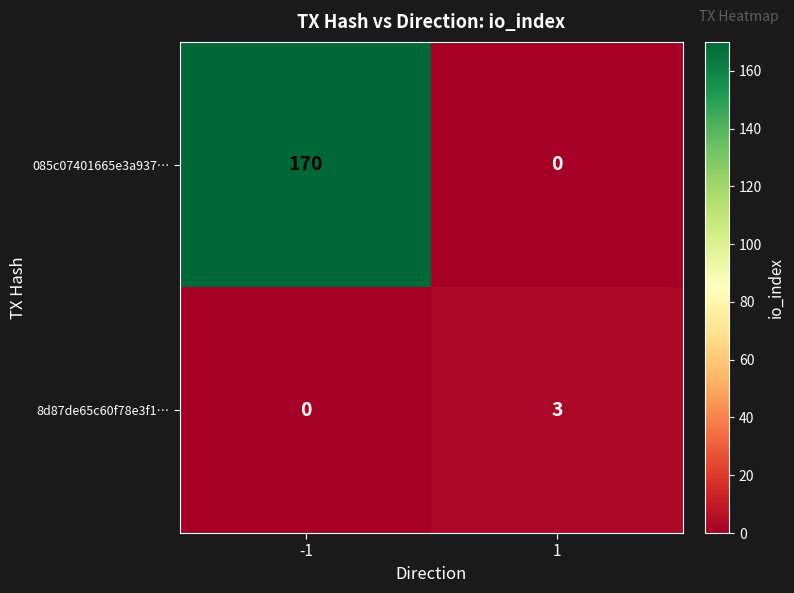

Reading left to right, what are all the values shown in this chart?

085c07401665e3a937…: -1=170	1=0
8d87de65c60f78e3f1…: -1=0	1=3